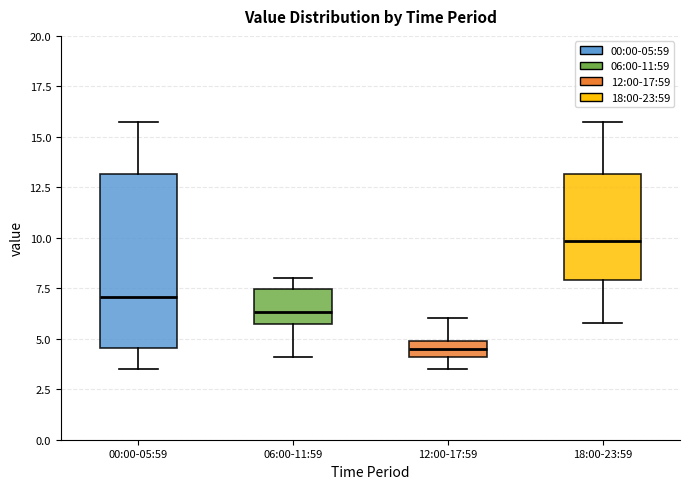

Comparing the boxes themselves (not the whiskers), which one is the tallest?

00:00-05:59